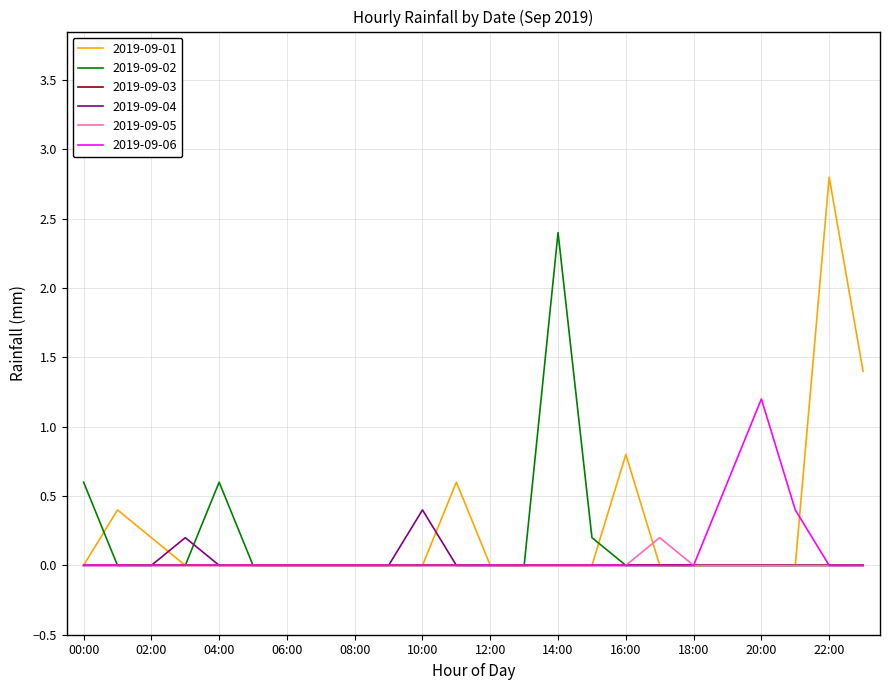

At how many categories does at least one series exceed 2?

2